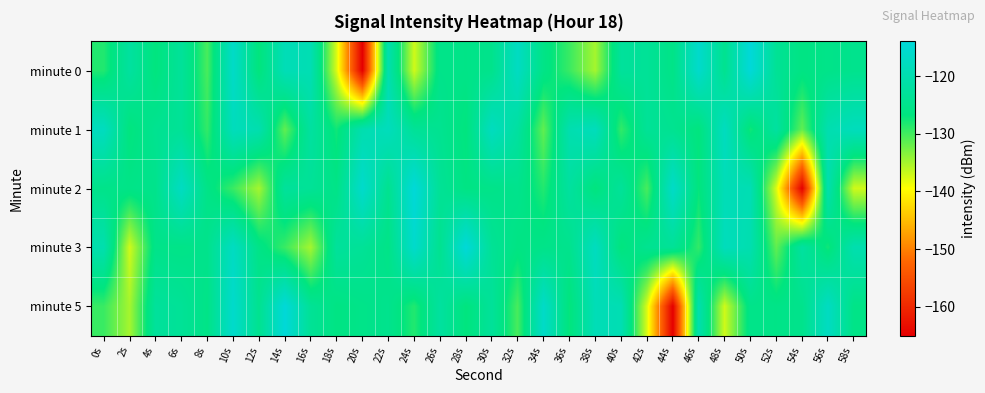

List the series in order of their peak value, highest first.

minute 0, minute 2, minute 3, minute 5, minute 1